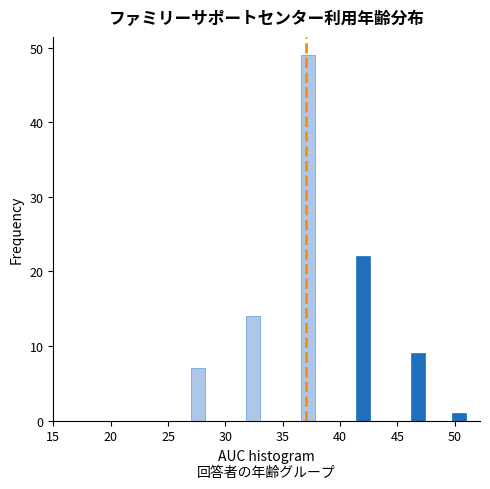

Read against the x-axis, roughly where is the centre of the tallest bar?

37.0